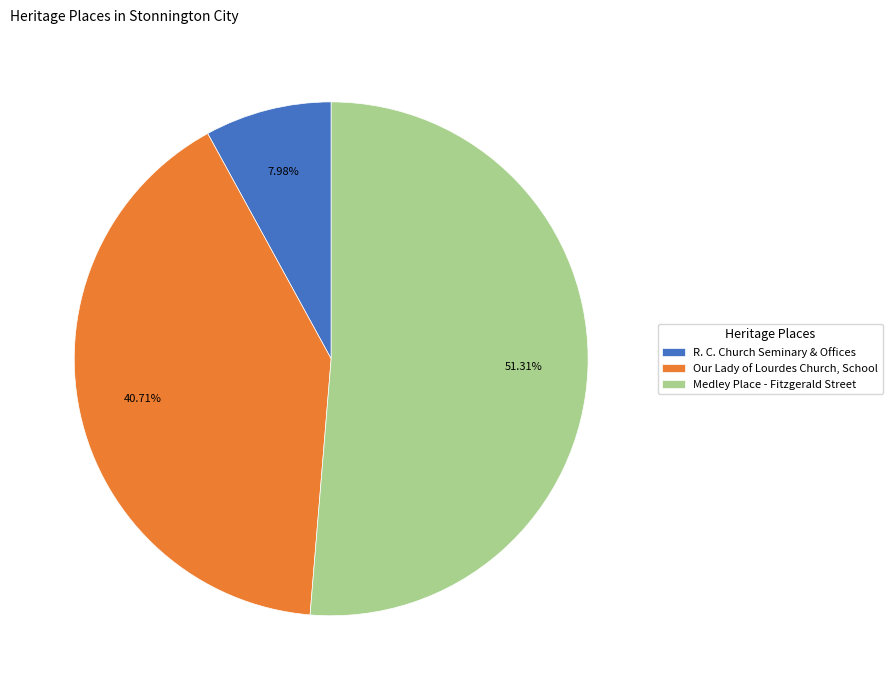

The R. C. Church Seminary & Offices slice represents 1% of the pie. True or false?

False